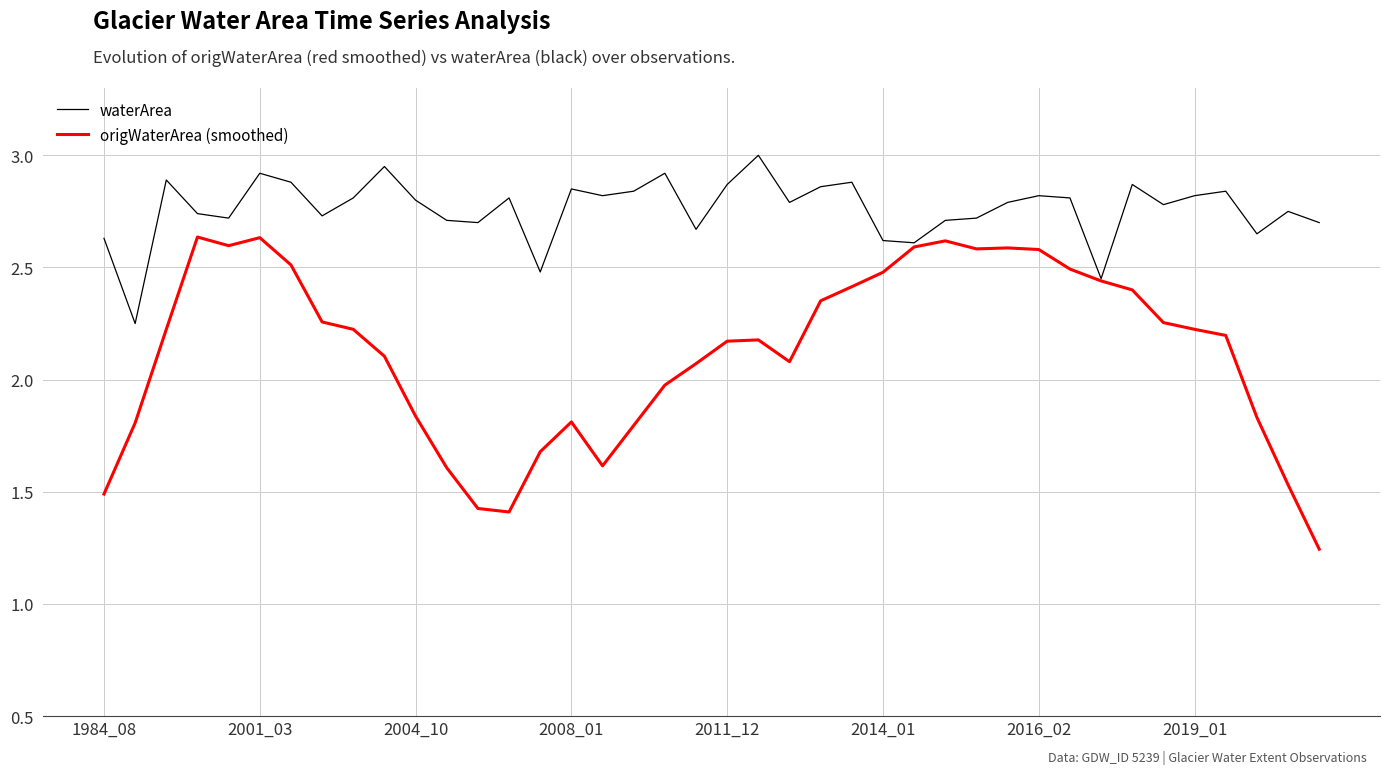

In origWaterArea (smoothed), how many points are lower than both neighbors (excluding endpoints)?

5